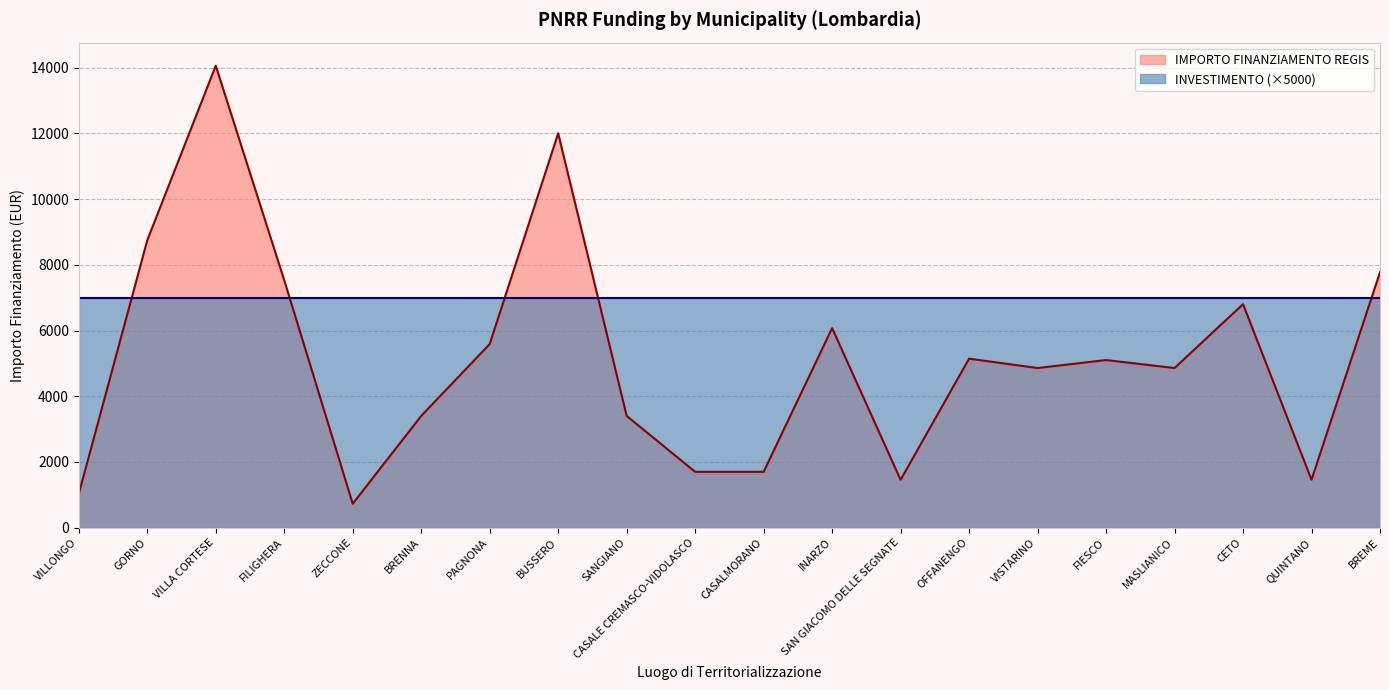

What is the sum of the values at GORNO and CASALMORANO?

10449